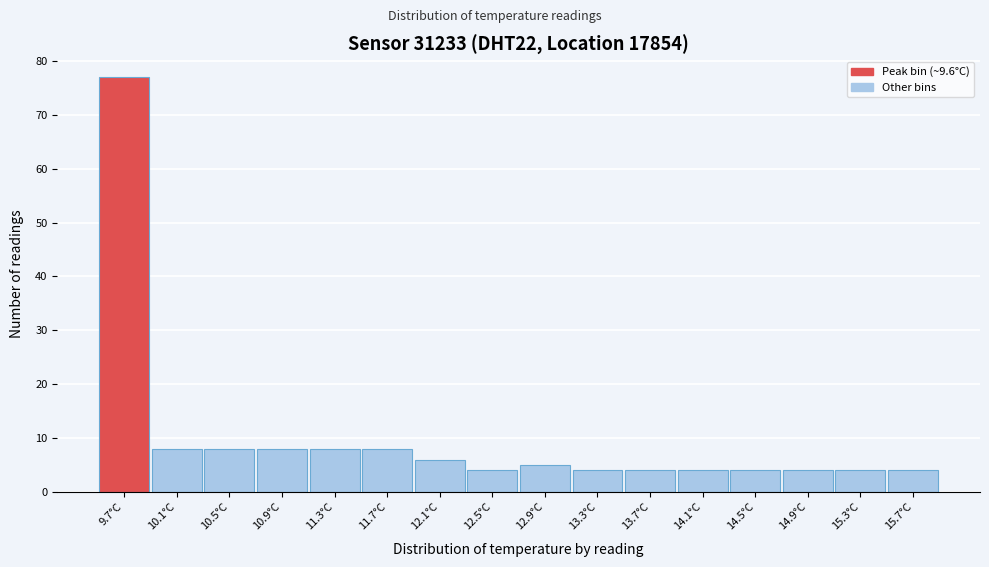

Over which range of the x-axis is the bar tallest?

9.45 to 9.85